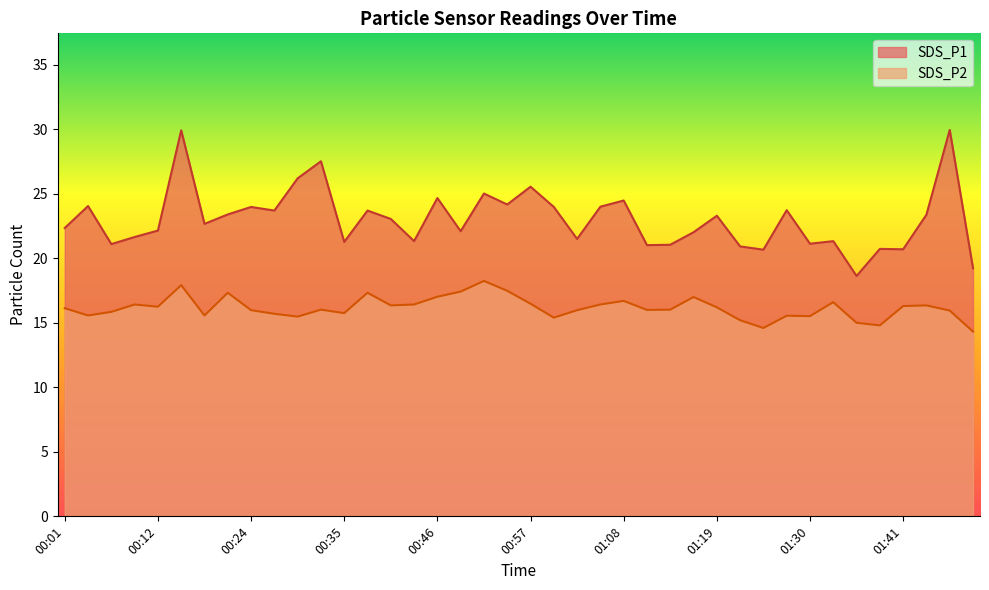

What is the label of the 2nd point from the right?

01:47